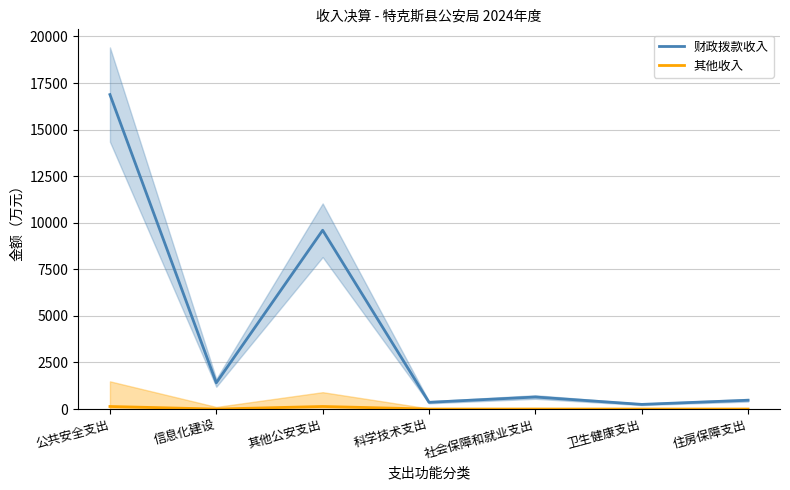

What is the difference between the highest and lowest values at 公共安全支出?

16742.1